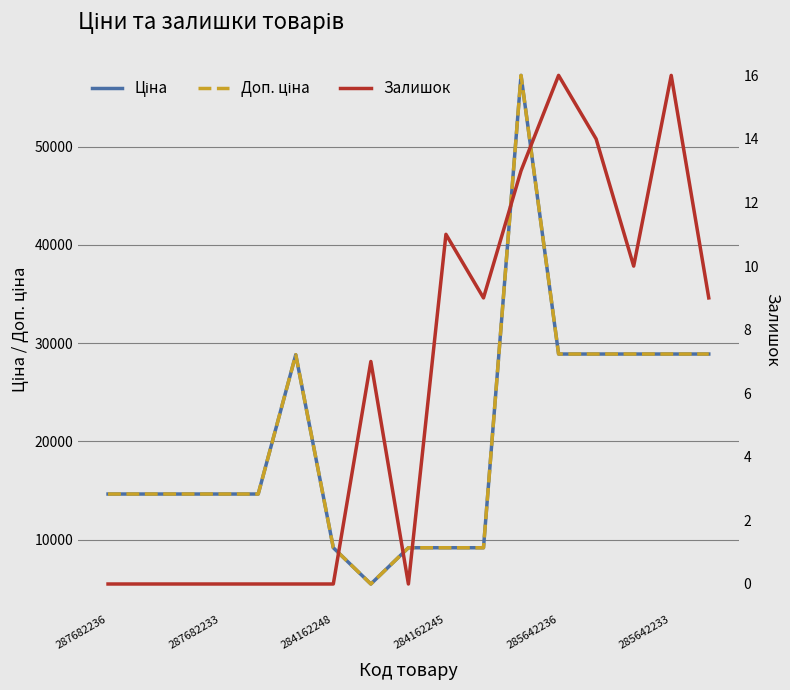

In Залишок, how many points are lower than both neighbors (excluding endpoints)?

3